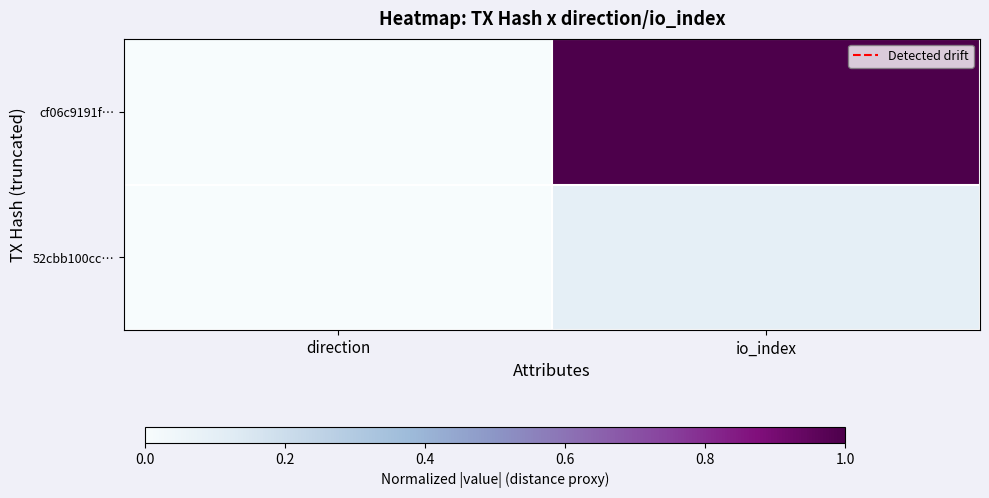

Which series has the largest range (max minus min)?

cf06c9191f…